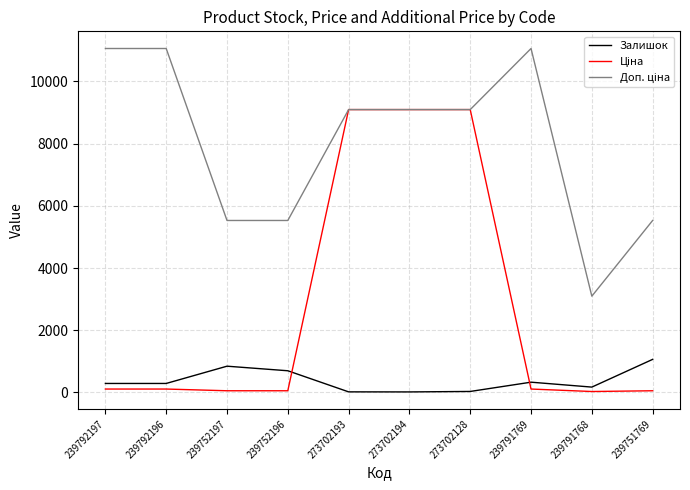

The value of Залишок at 239791769 is 331.0. True or false?

True